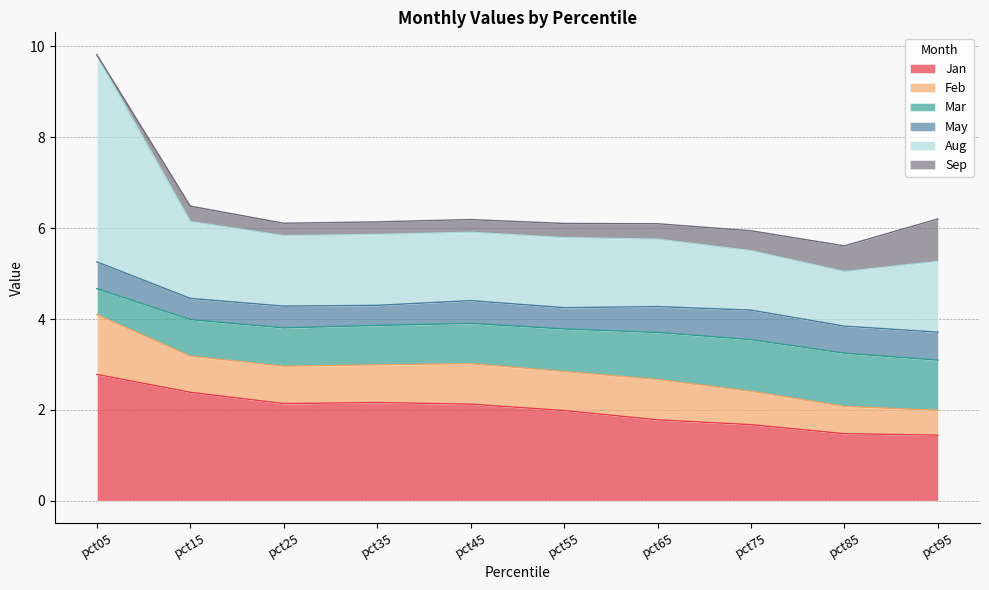

Which series has the largest total across all categories?

Jan